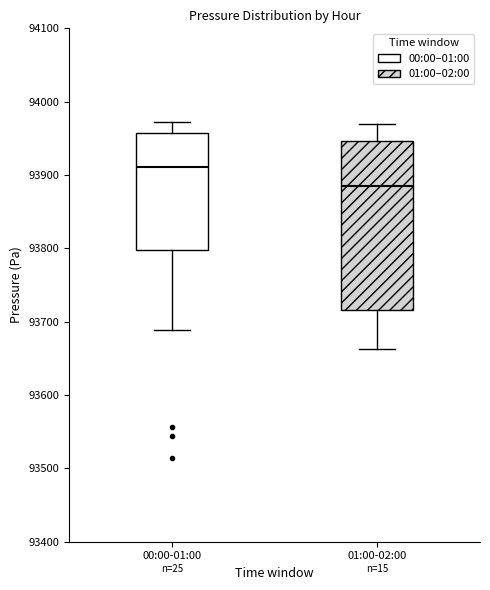

Which box has the lowest median line?

01:00-02:00